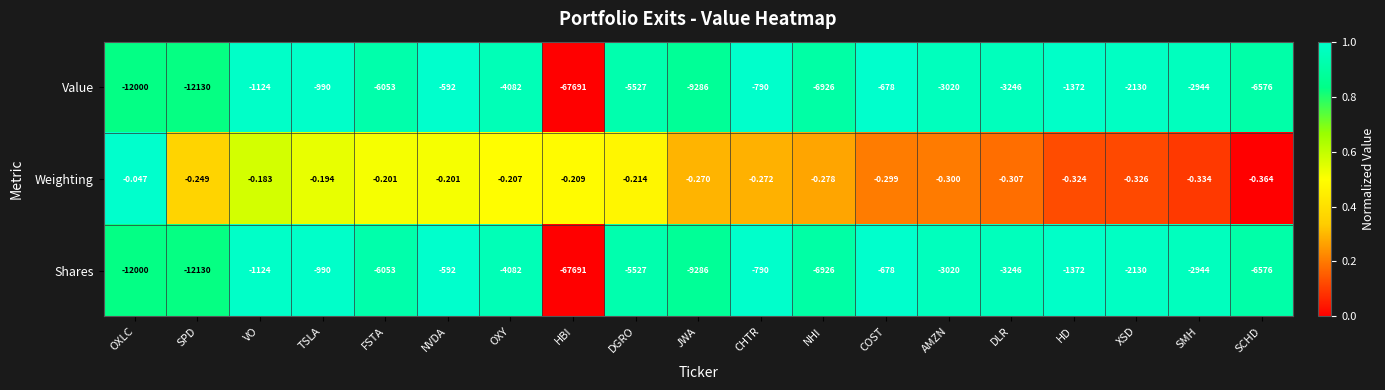

At which label is Shares closest to -34141?

SPD